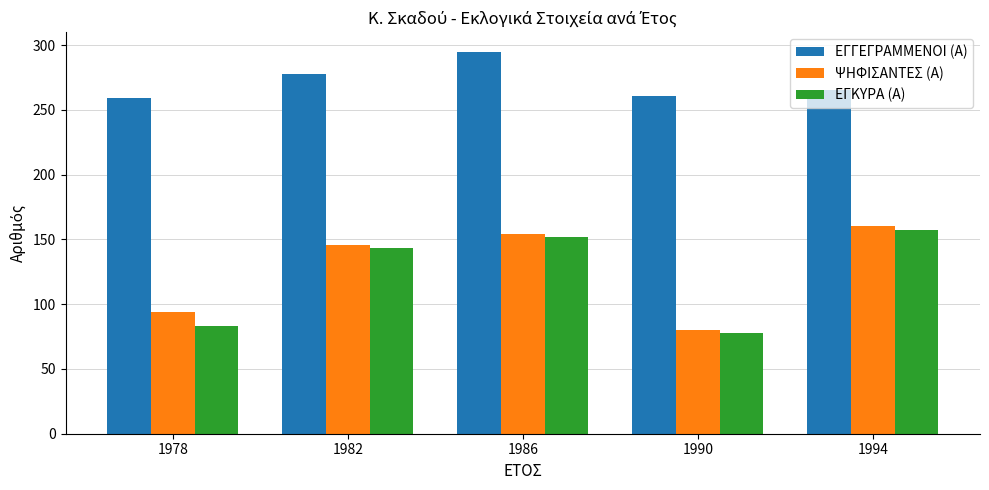

What is the lowest value of the ΕΓΚΥΡΑ (Α) series?

78